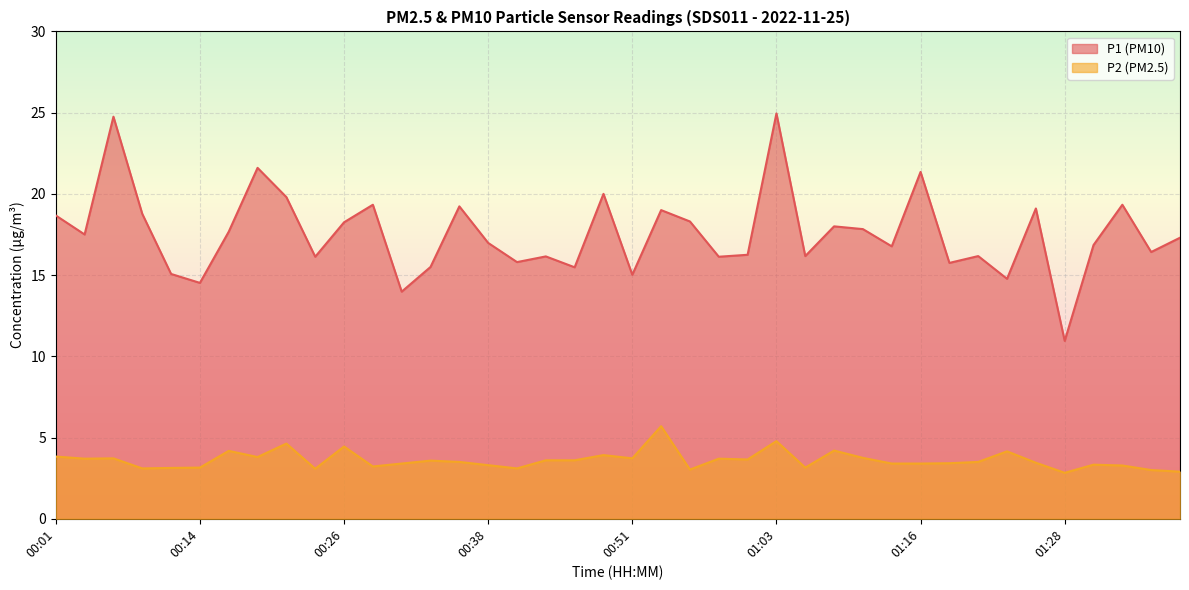

Rank the series at 01:13 from lowest to highest value.

P2, P1